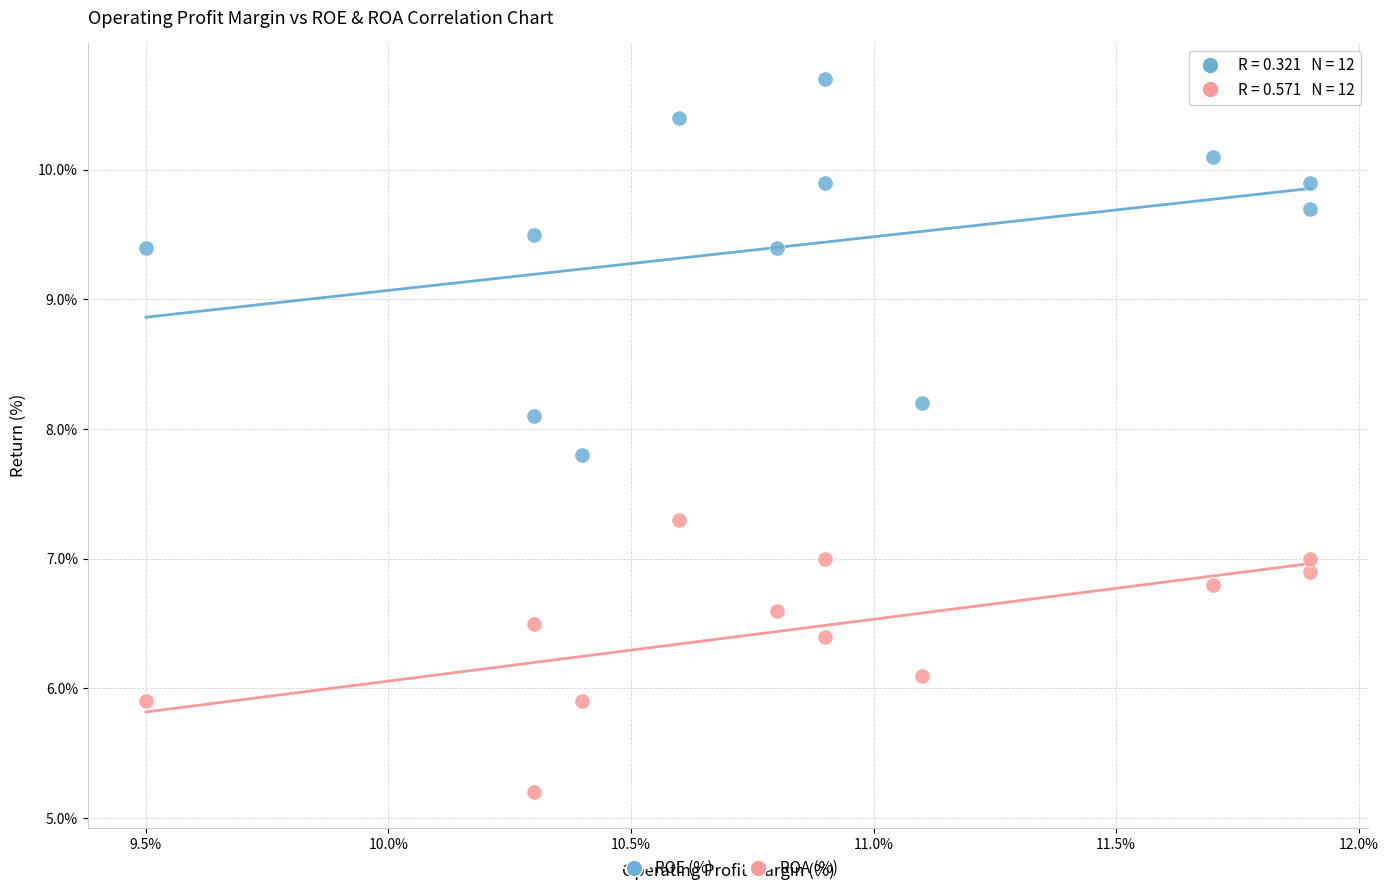

Across all data points, what is the range of X values (max minus min)?

2.4